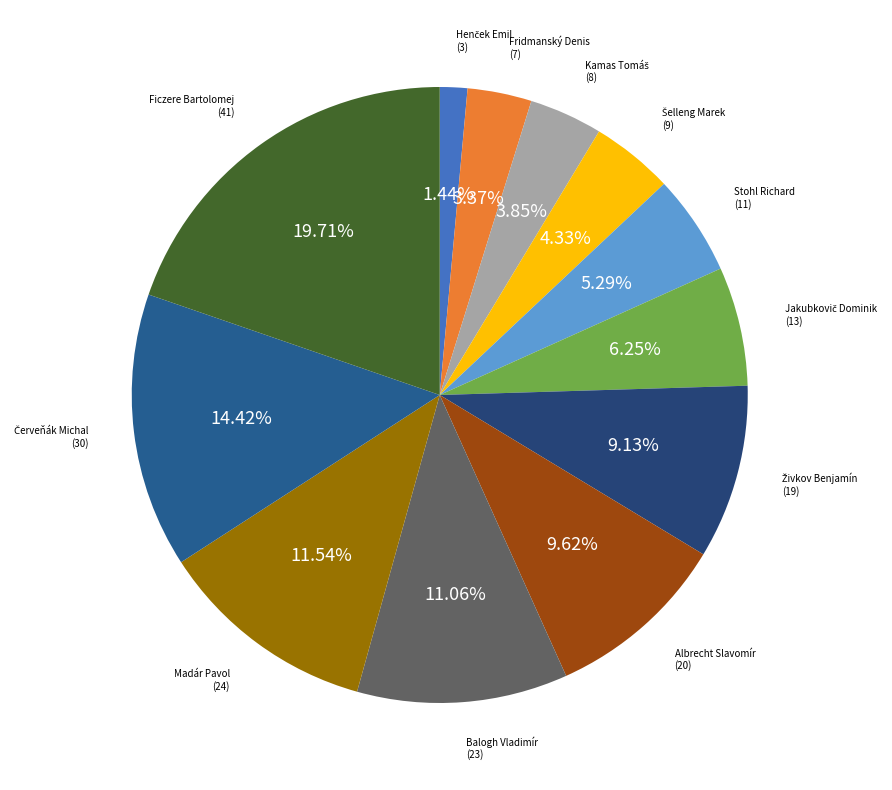

Does any single category account for the majority?

No